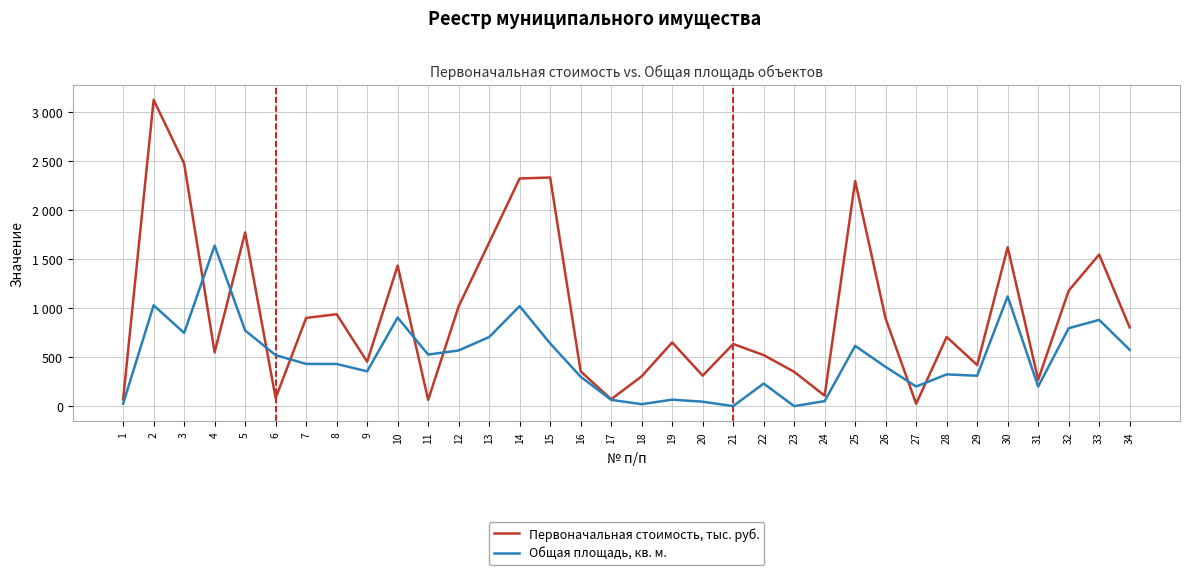

At which label does Общая площадь, кв. м. reach its minimum?

21